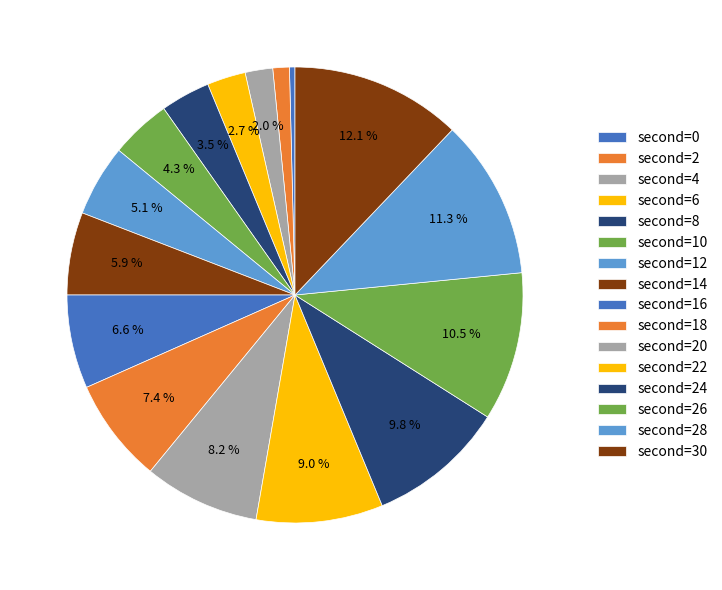

How many slices are in this pie chart?

16